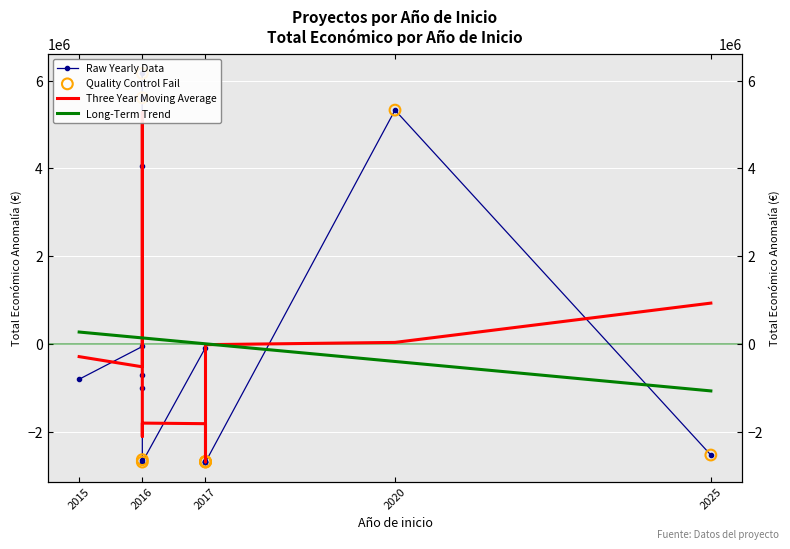

What is the change in value from 2016 to 2016?

-8234634.0